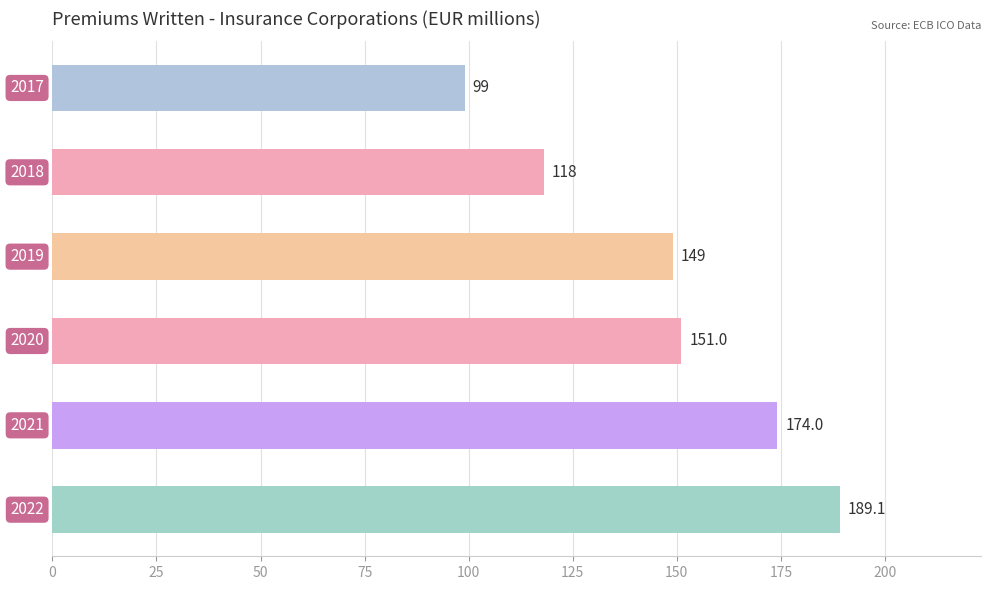

What is the value of the 6th bar from the top?

189.1